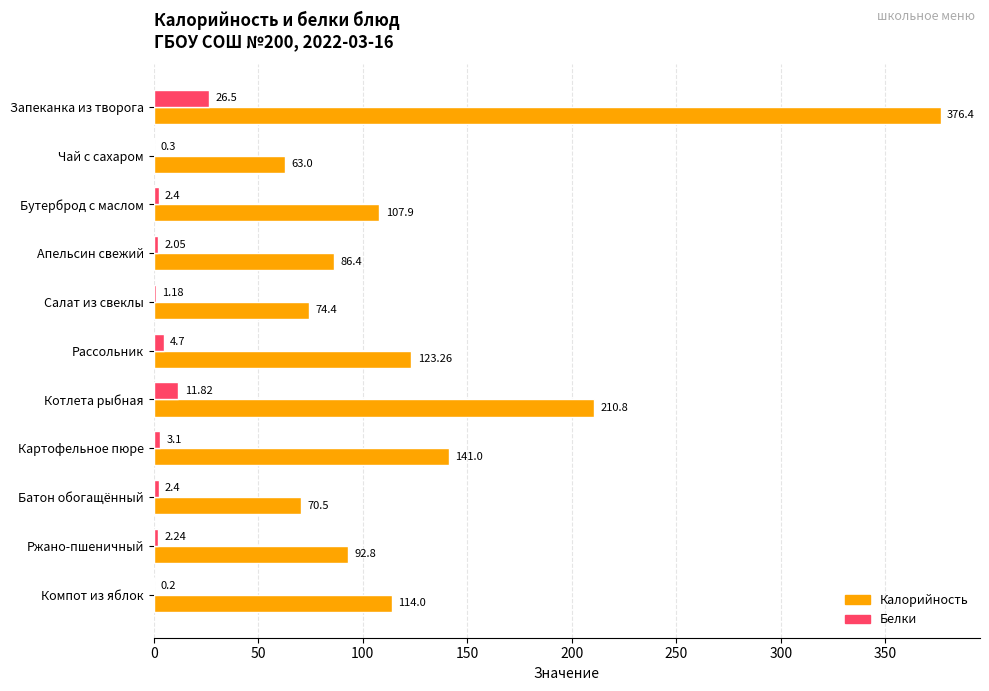

Which label corresponds to the largest value in the chart?

Запеканка из творога